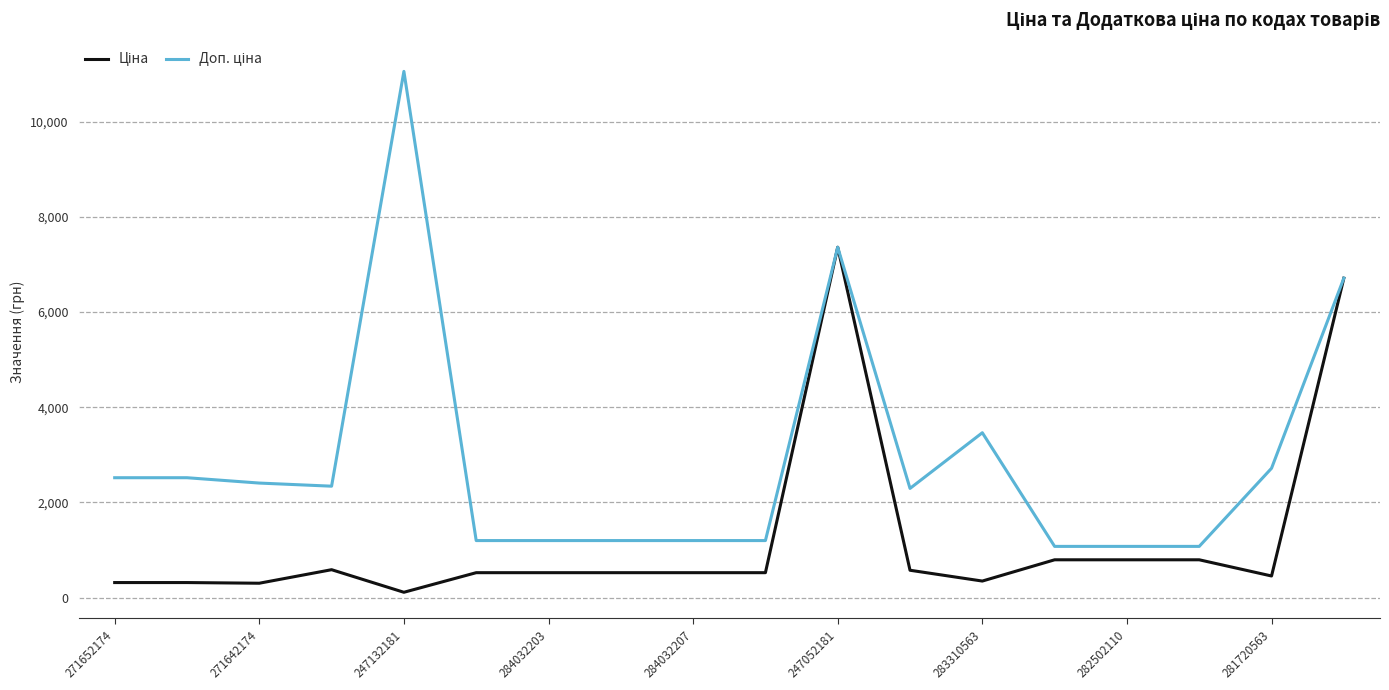

Does the chart have visible grid lines?

Yes